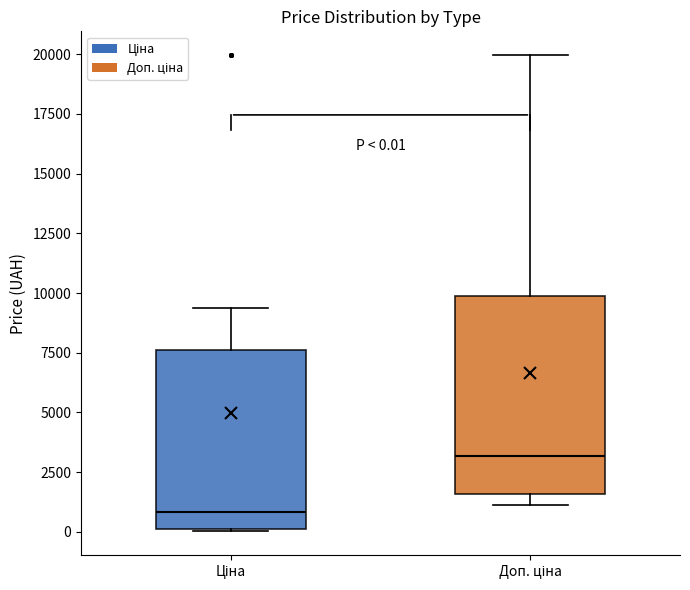

Which box's median line is the lowest?

Ціна